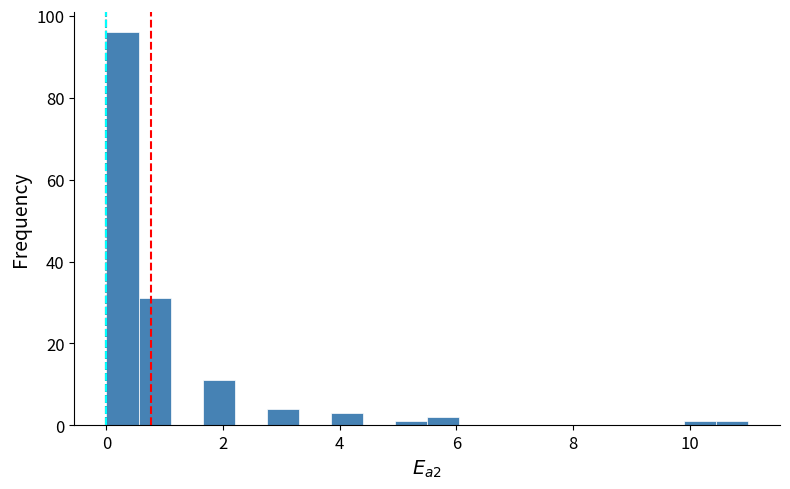

Around what value on the x-axis is the tallest bar? Give the approximate position of its centre, as read against the axis.

0.2